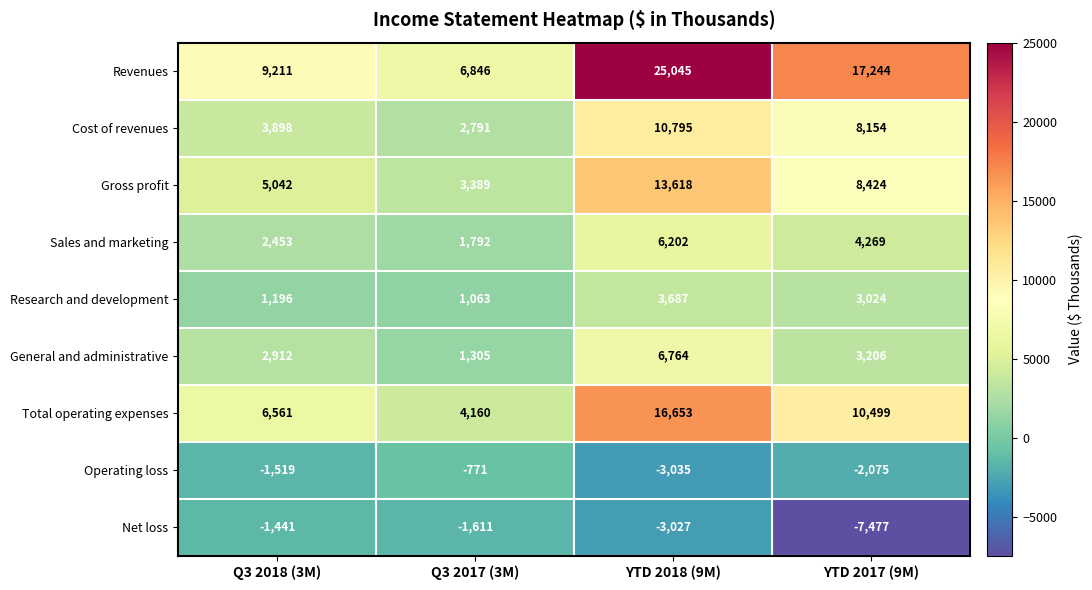

Which series has the widest spread of values?

Revenues